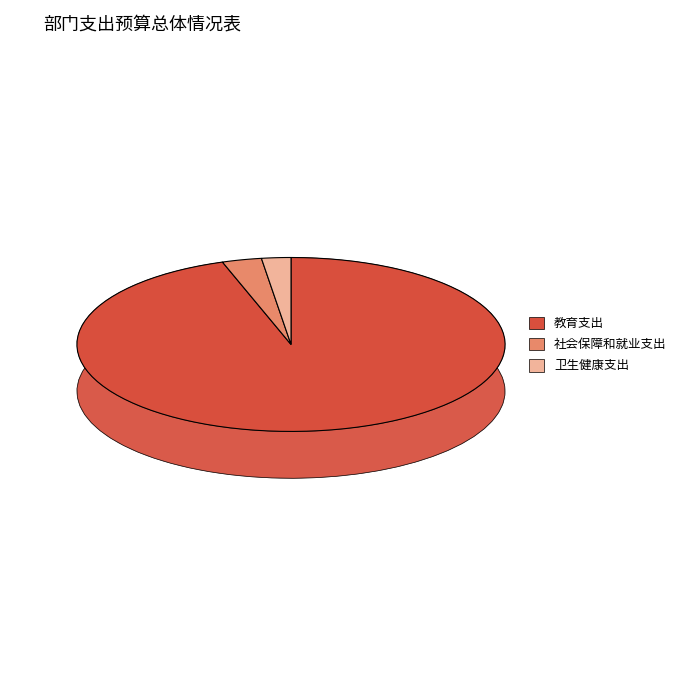

To the nearest percent, what is the average slice percentage?

33%